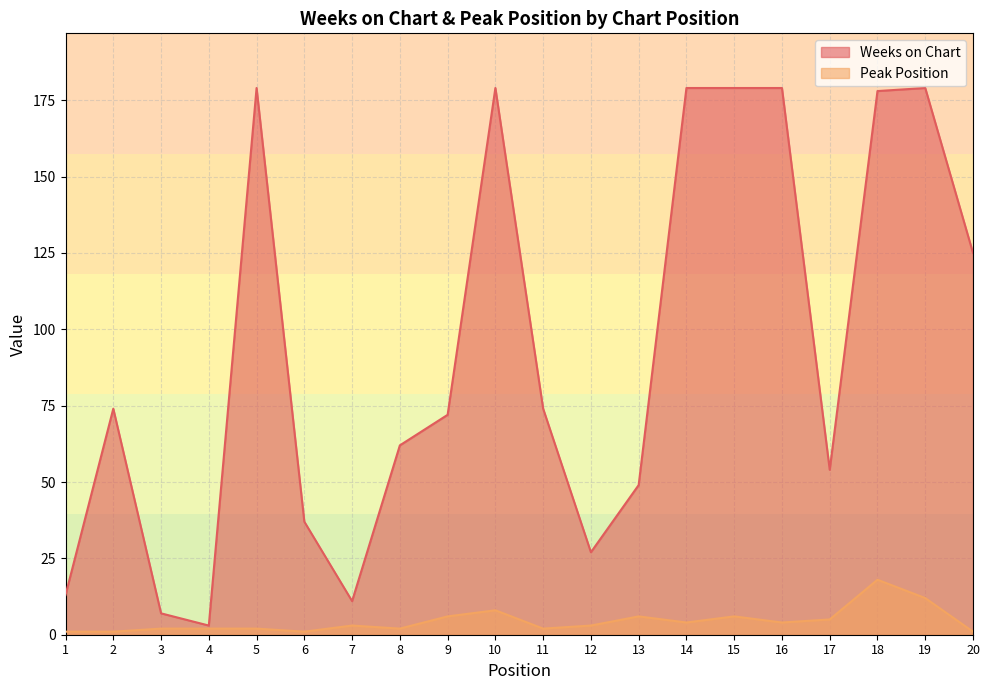

True or false: Weeks on Chart and Peak Position intersect in this chart.

False